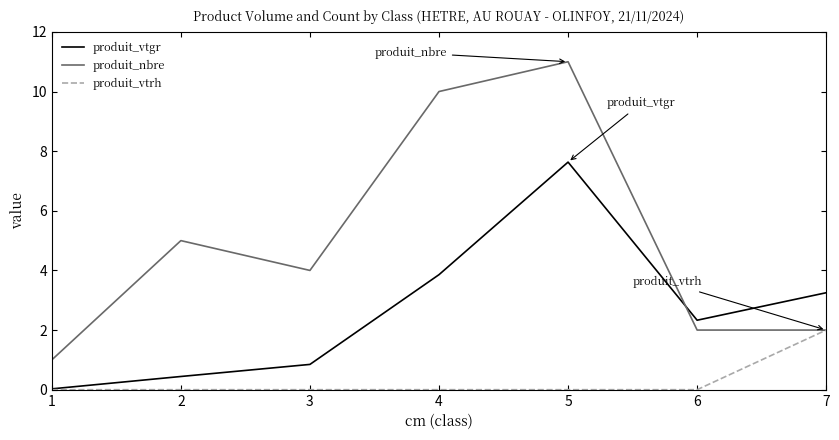

True or false: produit_nbre has more than 1 interior local peaks.

True